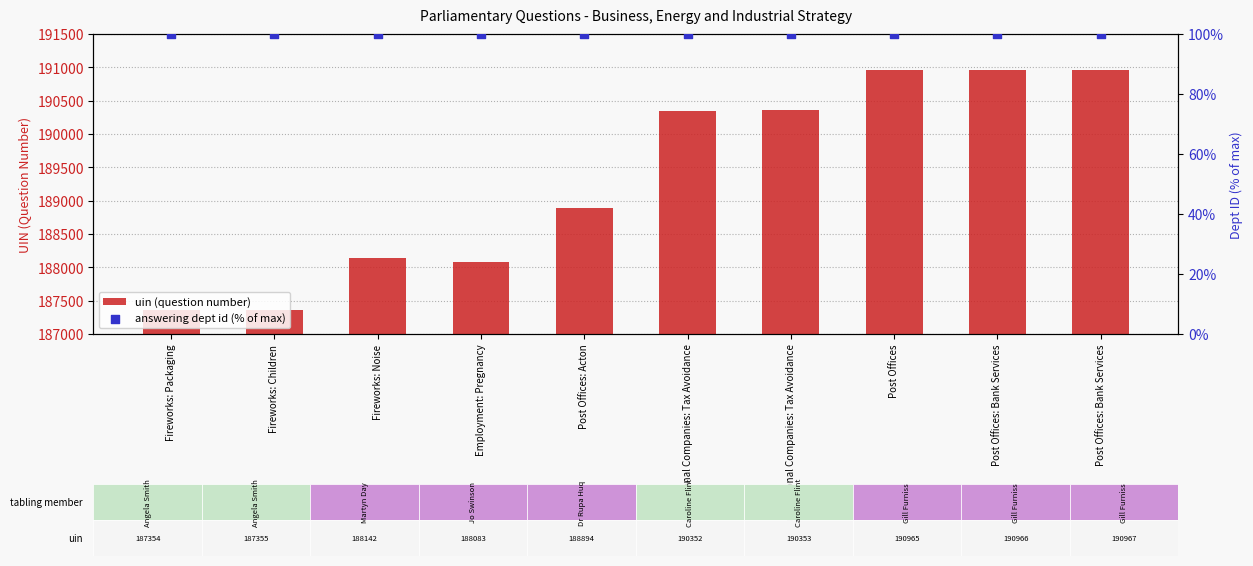

At which category is the sum across all series the highest?

Post Offices: Bank Services